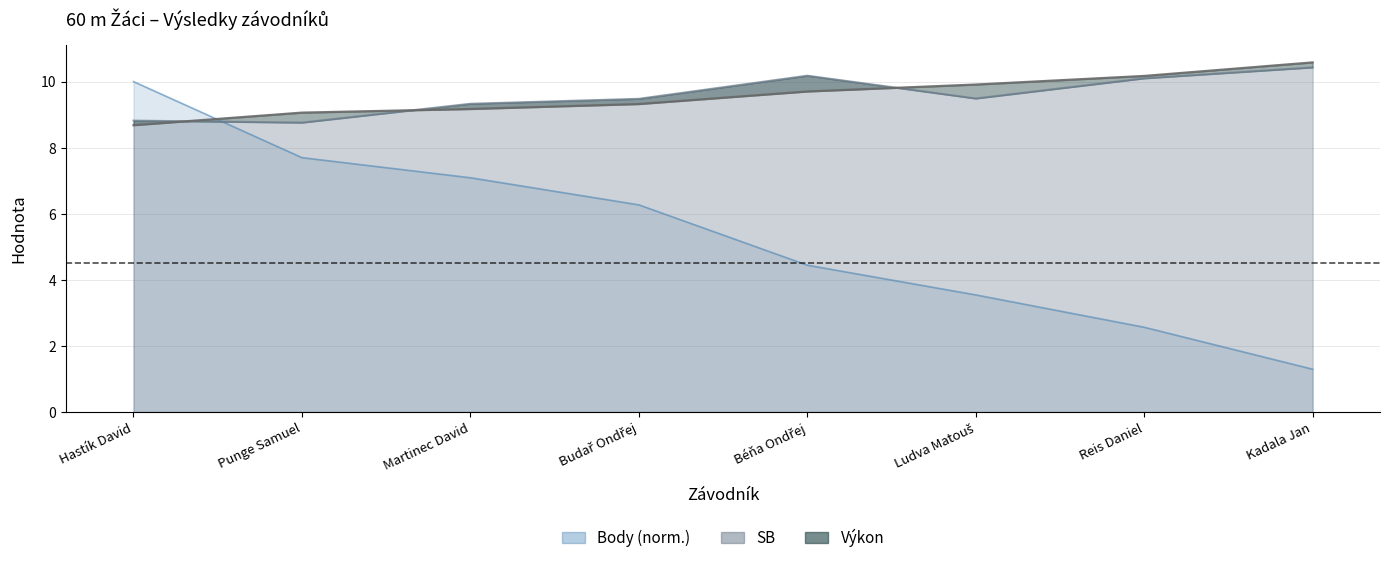

The value of Pořadí at Martinec David is 7.1. True or false?

True